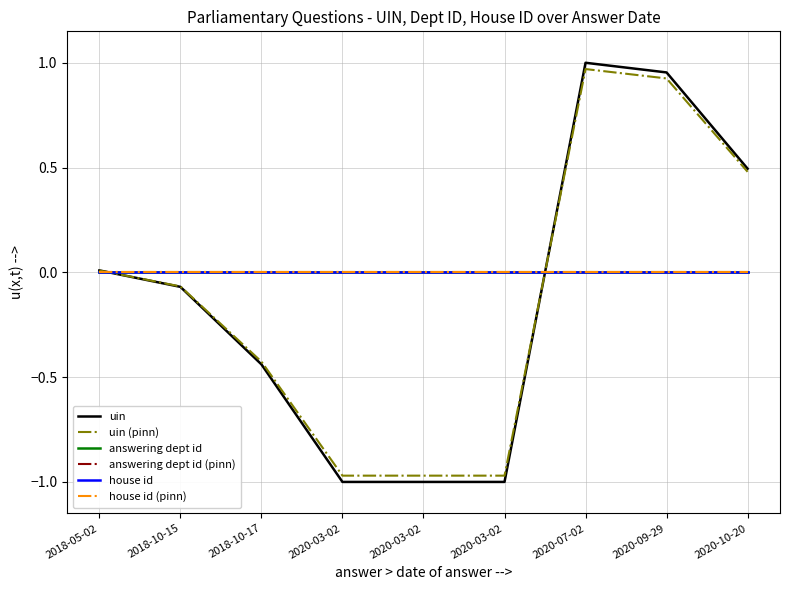

What is the spread (max minus min) of values at 2020-09-29?

1.0